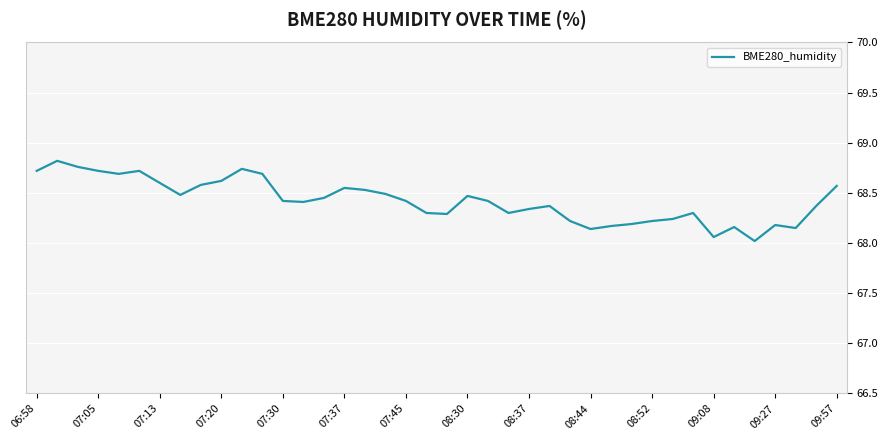

What is the minimum value shown in the chart?

68.0